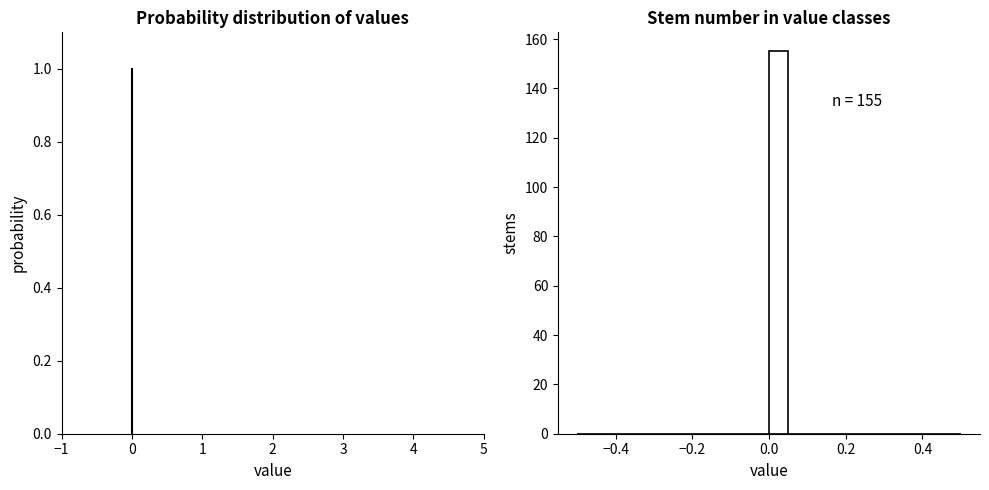

Read against the x-axis, roughly where is the centre of the tallest bar?

0.02